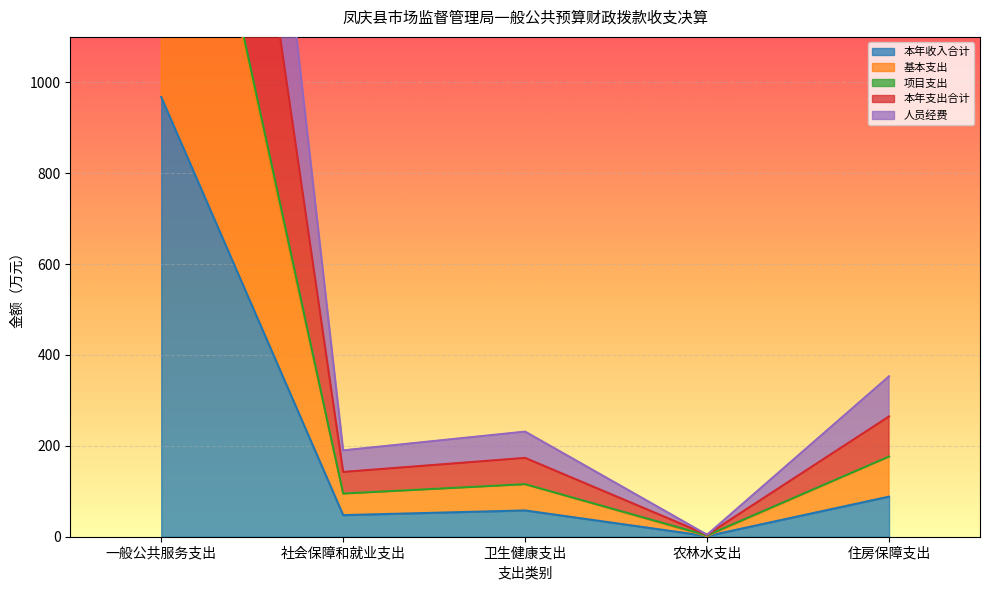

Between 农林水支出 and 住房保障支出, which series saw the biggest shift?

基本支出